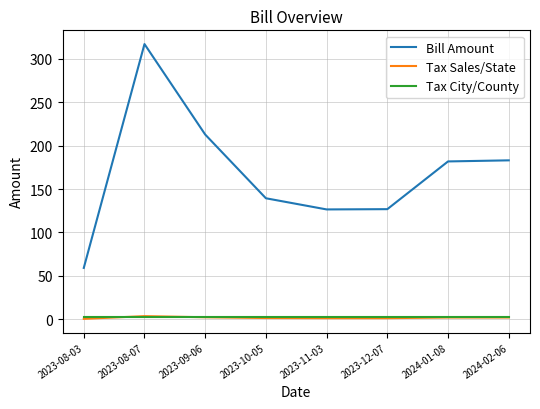

At which category is the sum across all series the highest?

2023-08-07